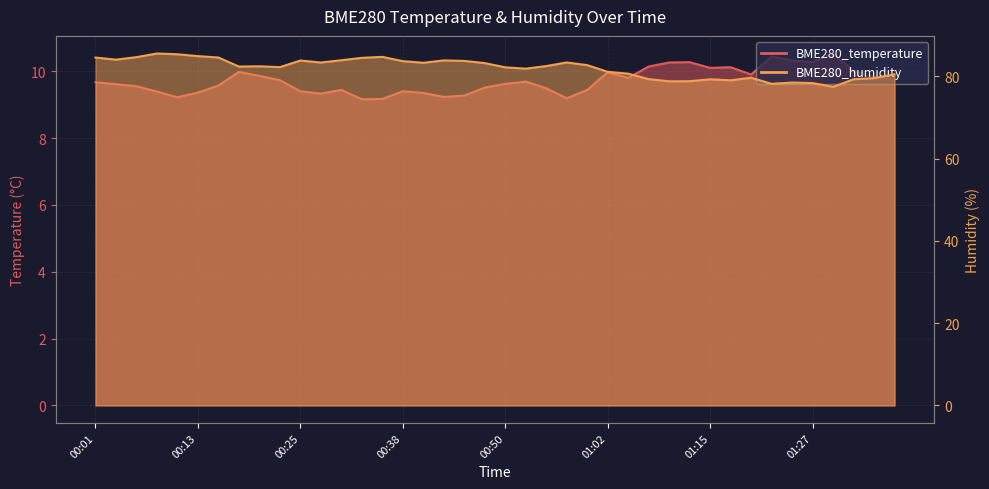

Which series has the widest spread of values?

BME280_humidity